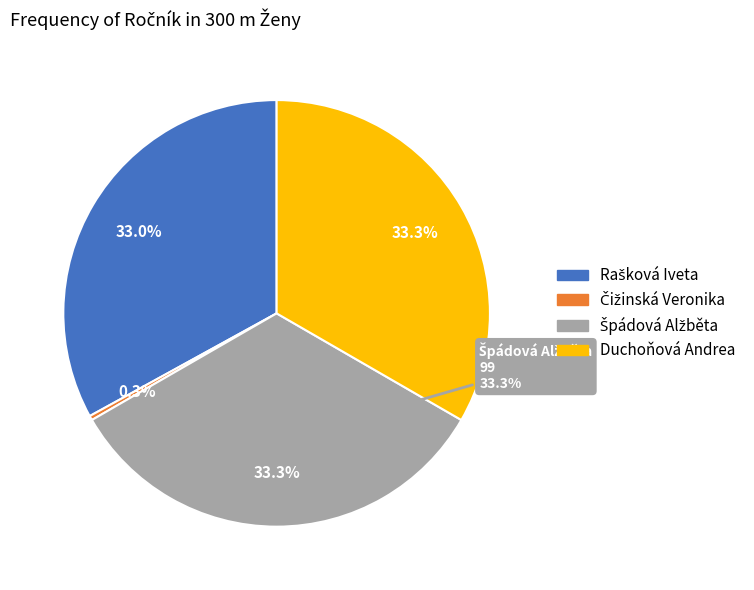

What percentage is the Duchoňová Andrea slice, to the nearest percent?

33%